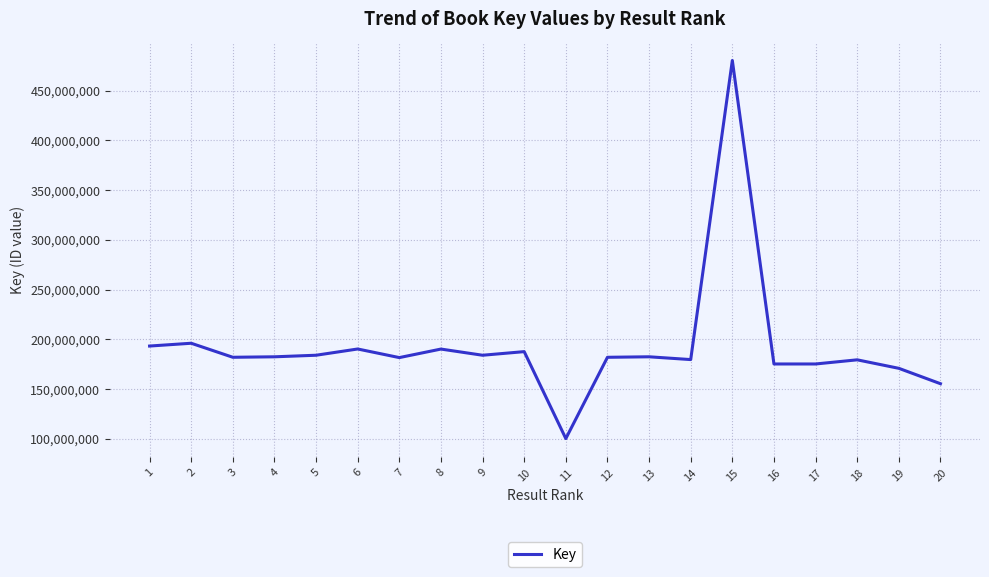

What is the smallest value displayed?

100217220